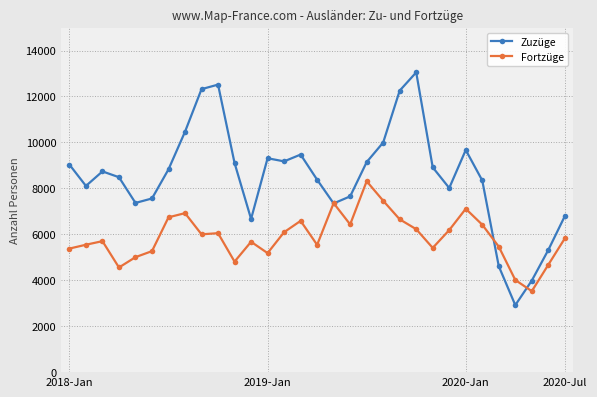

Rank the series by their average value, from lowest to highest.

Fortzüge, Zuzüge